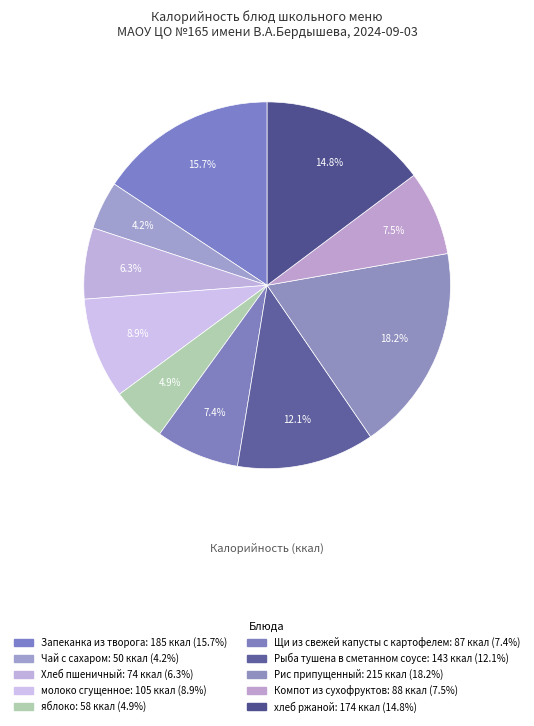

Count the number of slices in the pie.

10